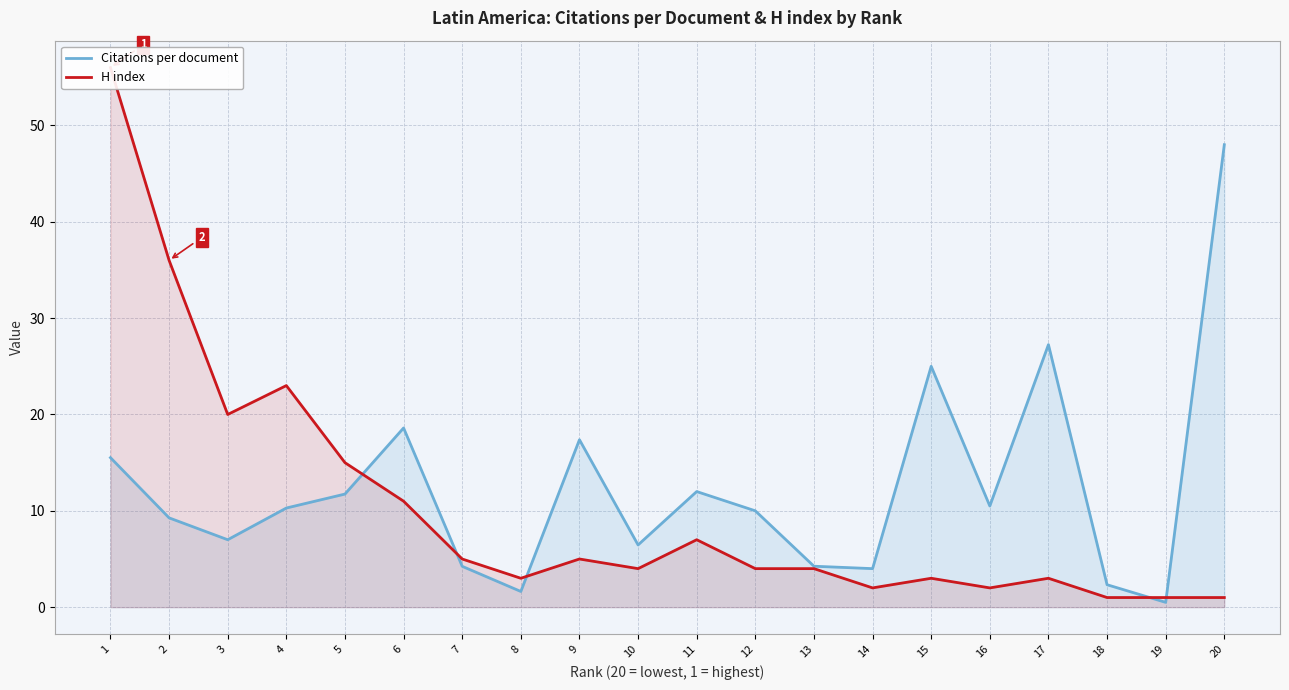

What is the difference between the maximum and minimum values in the Citations per document series?

47.5